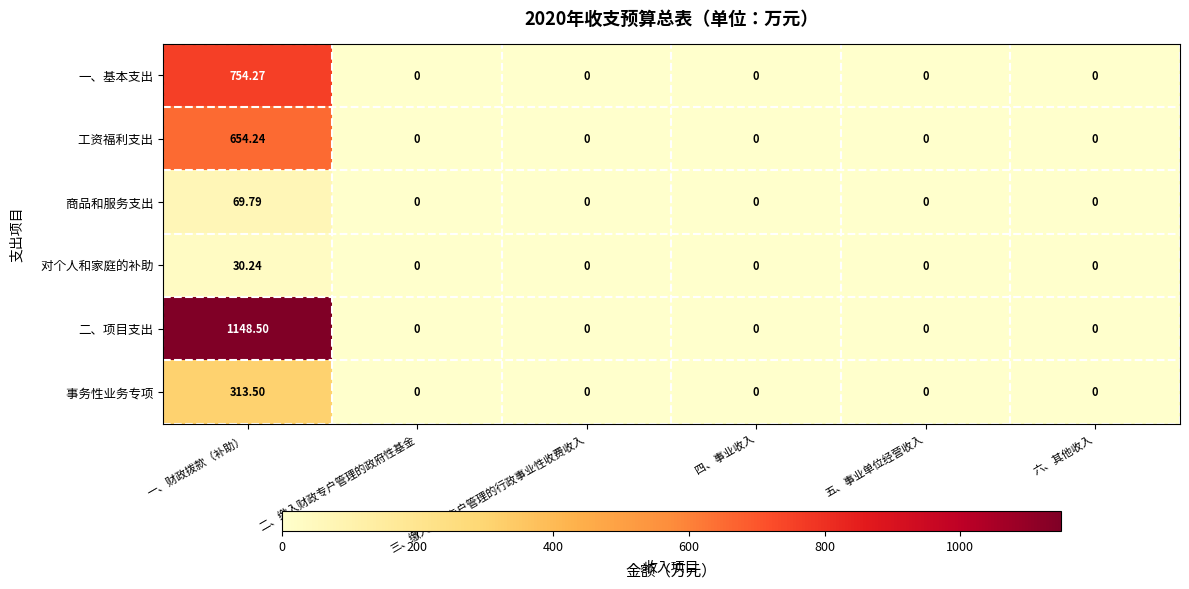

Which series has the largest total across all categories?

二、项目支出